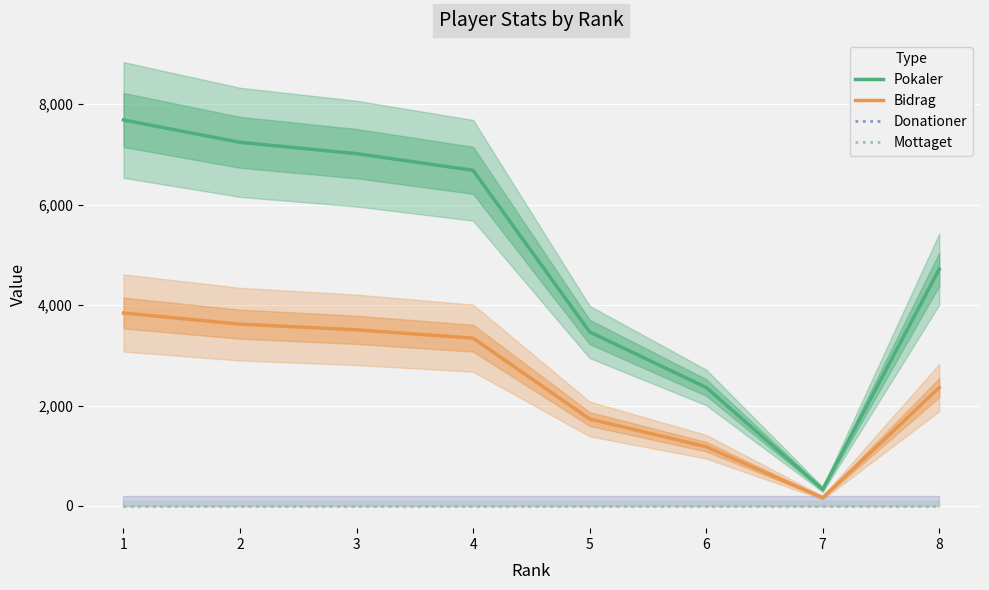

Count the number of categories in the chart.

8